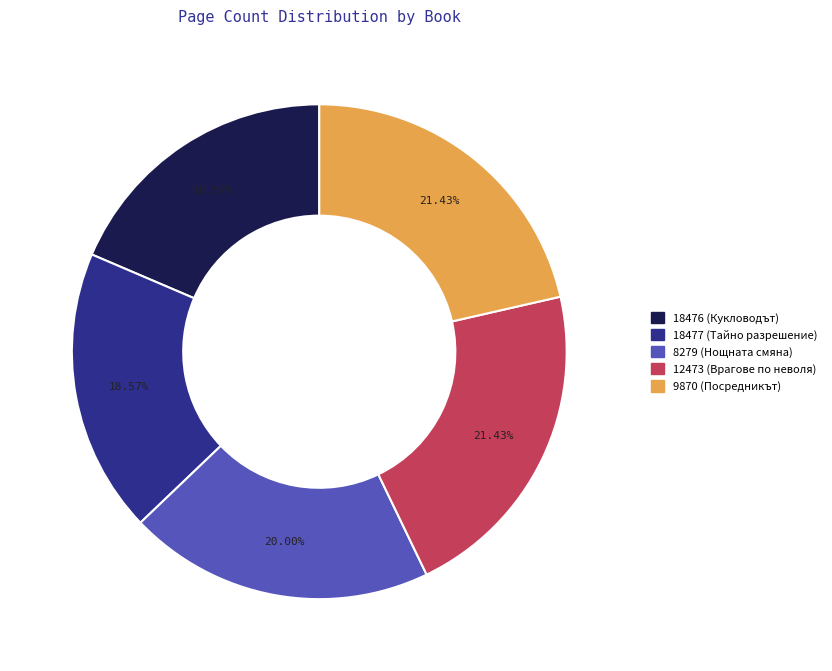

How many segments does this pie chart have?

5